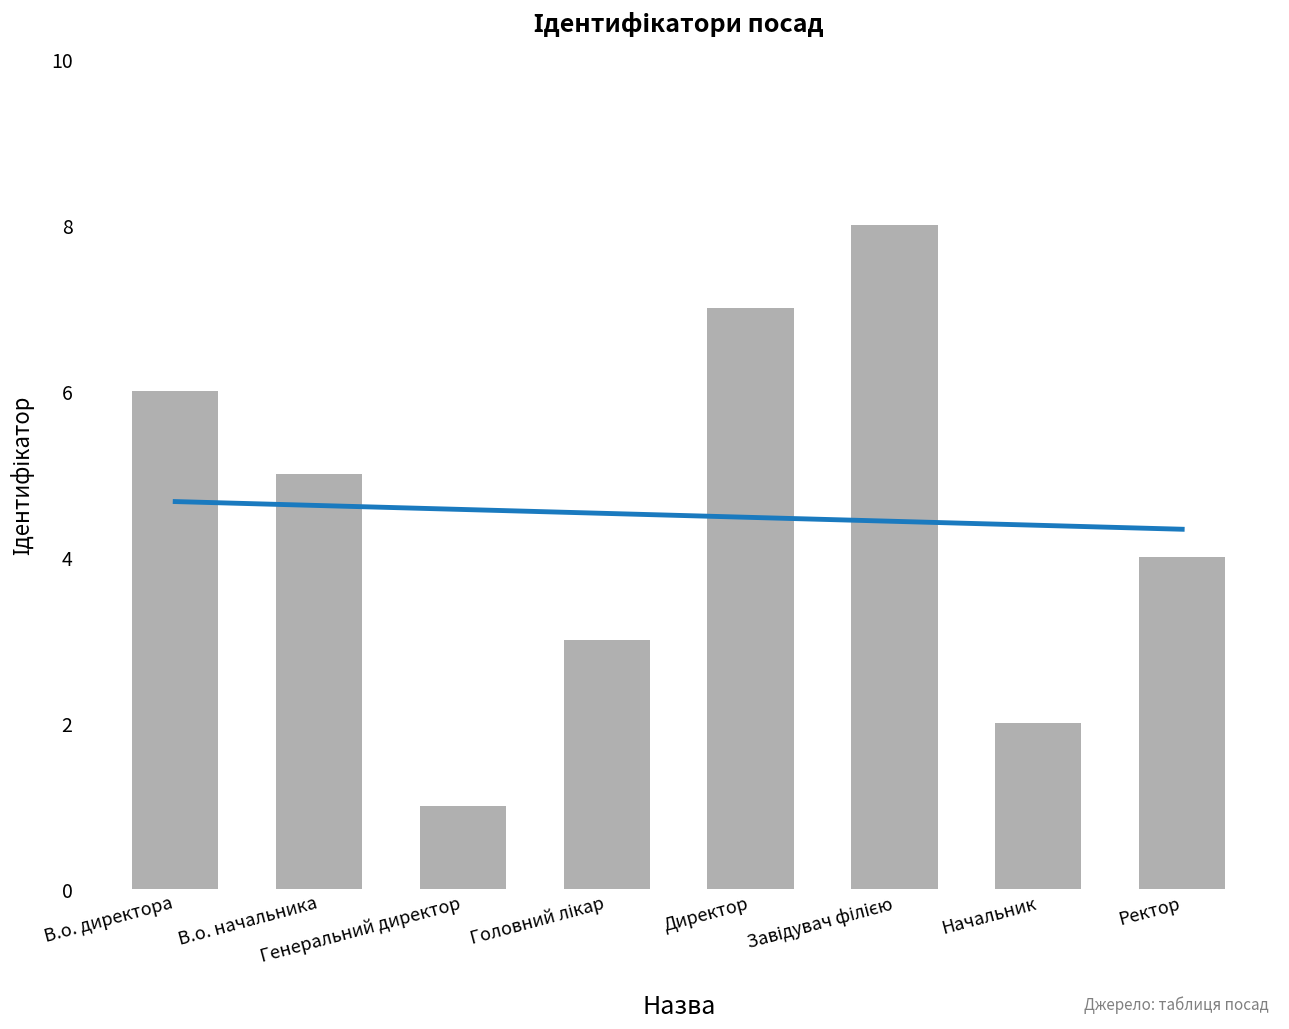

Where does the data first go above 5?

В.о. директора